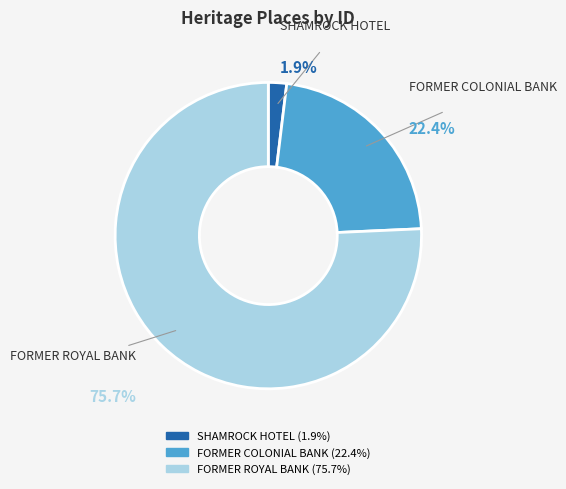

What is the smallest slice in the pie chart?

SHAMROCK HOTEL